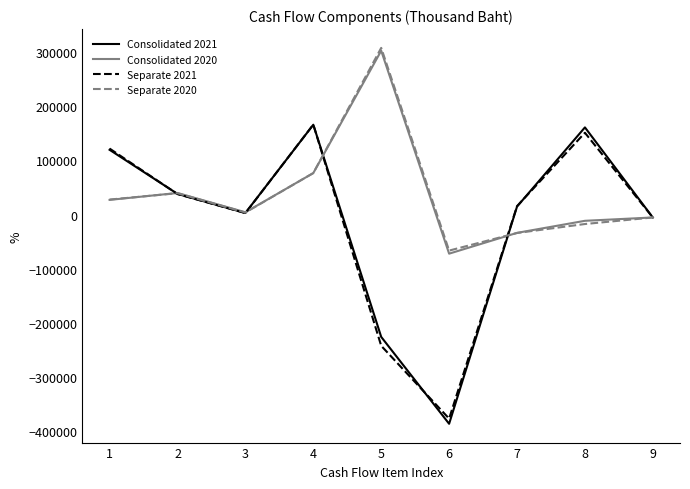

True or false: Consolidated 2020 has a value of 39751 at 2.

True